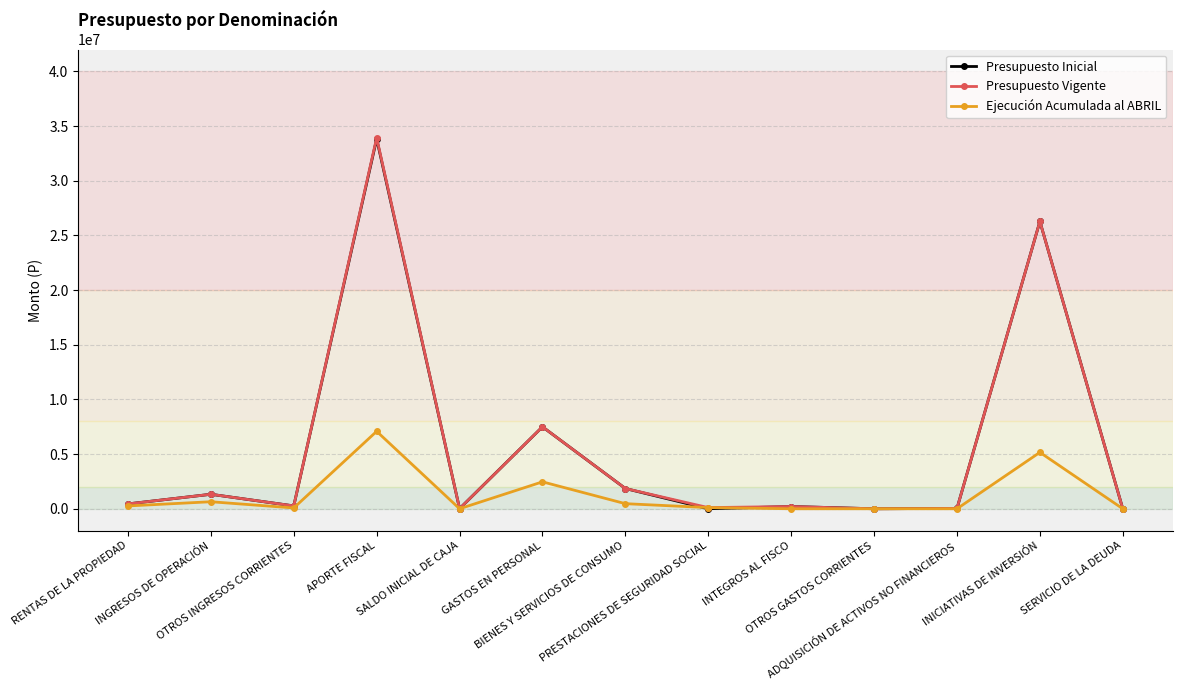

What is the difference between the Ejecución Acumulada al ABRIL values at RENTAS DE LA PROPIEDAD and SALDO INICIAL DE CAJA?

257999